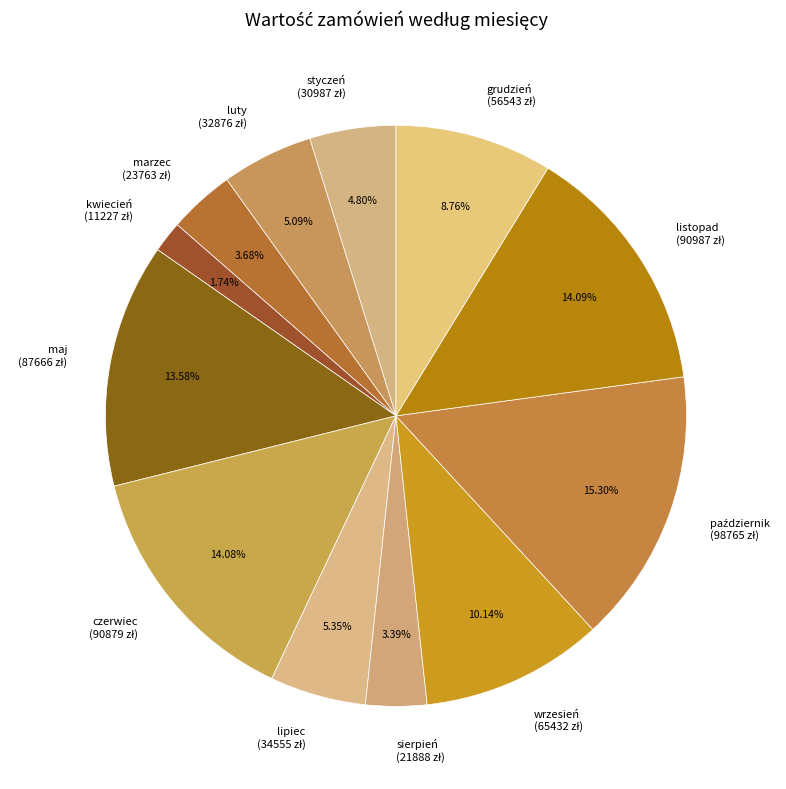

Do kwiecień and listopad together represent more than half of the pie?

No